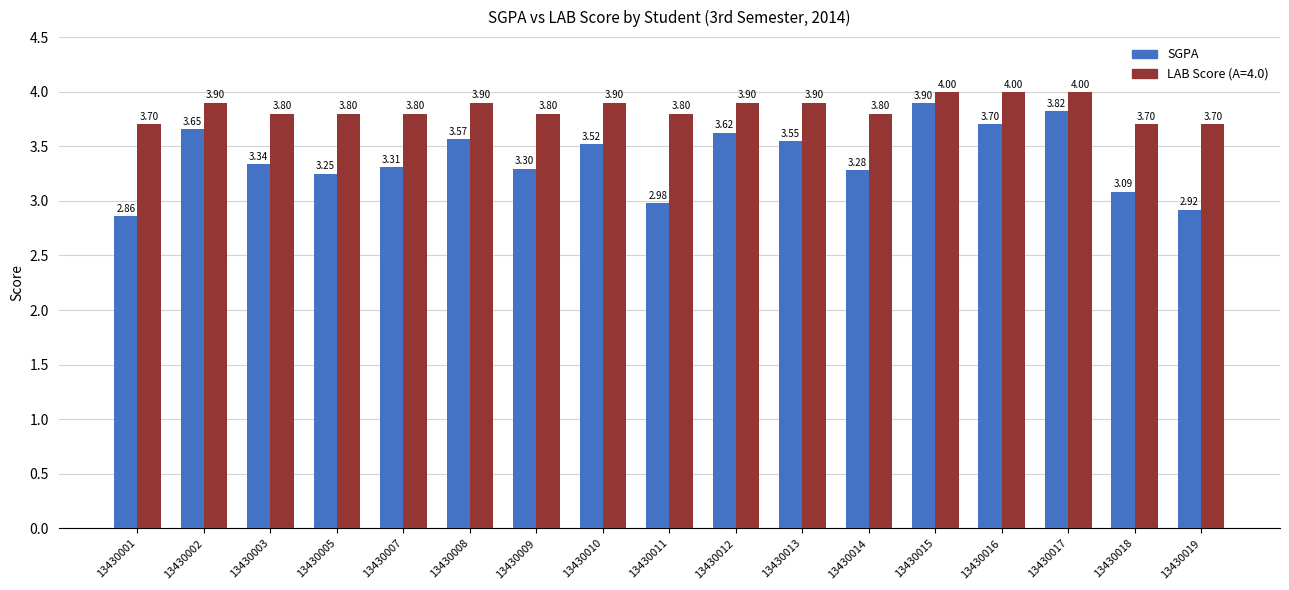

Which series changed the most between 13430002 and 13430008?

SGPA